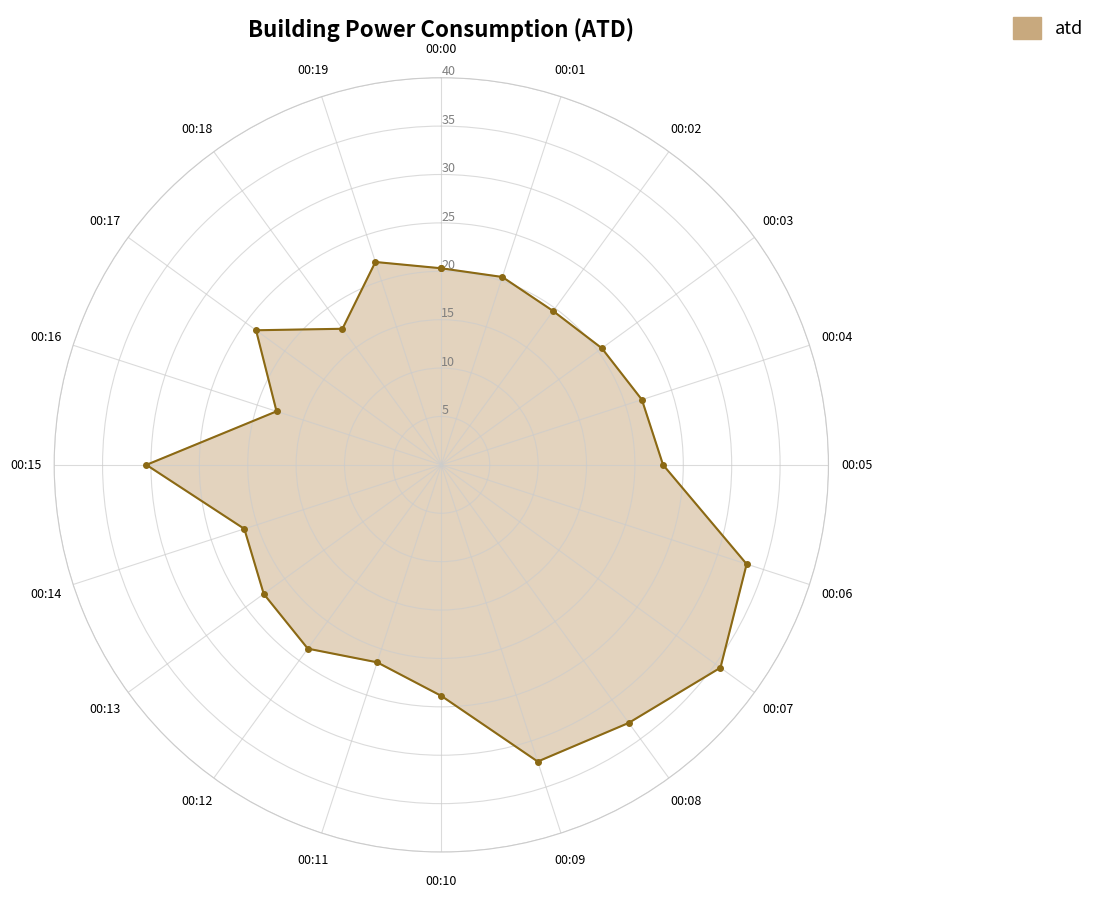

What is the value of the 20th point from the left?

22.0